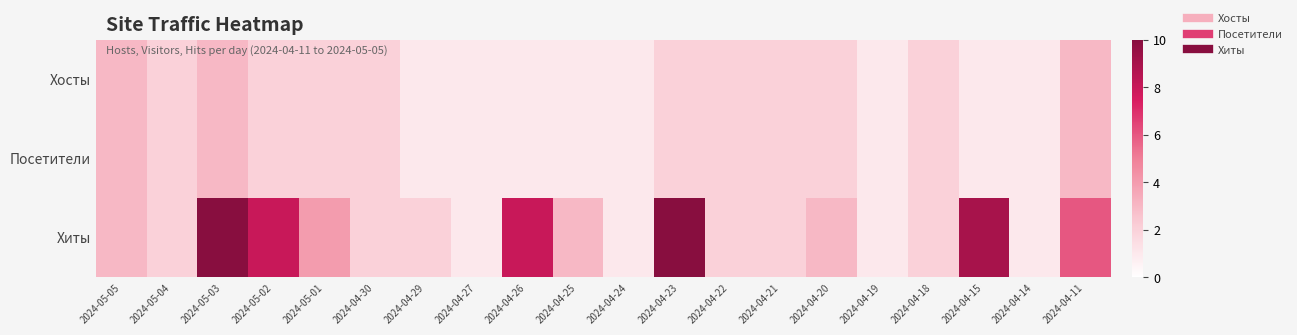

Which series has the largest total across all categories?

Хиты